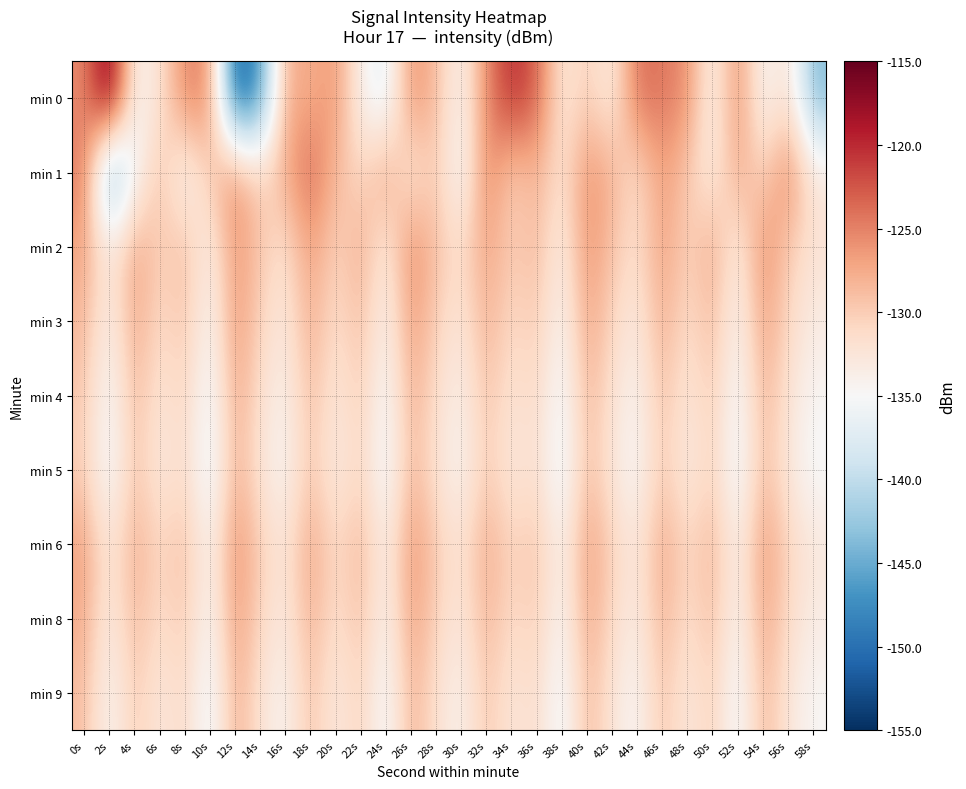

Reading right to left, list all the values displayed in this chart.

min 0: 58s=-143.7	56s=-131.3	54s=-135.4	52s=-125.2	50s=-134.8	48s=-125.6	46s=-124.4	44s=-123.7	42s=-133.6	40s=-129.9	38s=-133.0	36s=-123.0	34s=-119.9	32s=-125.3	30s=-134.9	28s=-128.8	26s=-125.4	24s=-137.7	22s=-134.2	20s=-126.1	18s=-127.9	16s=-127.5	14s=-146.8	12s=-152.2	10s=-125.5	8s=-125.0	6s=-132.1	4s=-134.8	2s=-115.0	0s=-125.6
min 1: 58s=-132.8	56s=-124.6	54s=-130.9	52s=-127.2	50s=-133.5	48s=-129.8	46s=-126.4	44s=-131.7	42s=-128.1	40s=-125.6	38s=-132.3	36s=-127.9	34s=-130.5	32s=-124.8	30s=-136.2	28s=-129.4	26s=-133.1	24s=-126.7	22s=-131.2	20s=-128.5	18s=-123.3	16s=-127.4	14s=-131.0	12s=-125.4	10s=-129.6	8s=-135.4	6s=-128.8	4s=-135.8	2s=-146.4	0s=-124.3
min 2: 58s=-132.2	56s=-129.9	54s=-125.4	52s=-133.7	50s=-127.3	48s=-130.6	46s=-126.5	44s=-131.8	42s=-129.3	40s=-125.7	38s=-133.9	36s=-128.4	34s=-130.2	32s=-126.7	30s=-131.6	28s=-129.1	26s=-125.2	24s=-133.4	22s=-127.5	20s=-130.8	18s=-126.3	16s=-132.0	14s=-129.6	12s=-125.9	10s=-134.1	8s=-128.7	6s=-130.4	4s=-126.8	2s=-133.2	0s=-127.1
min 3: 58s=-133.4	56s=-131.0	54s=-126.6	52s=-134.9	50s=-128.5	48s=-131.7	46s=-127.6	44s=-133.2	42s=-130.9	40s=-126.8	38s=-135.1	36s=-129.6	34s=-131.3	32s=-127.8	30s=-132.8	28s=-130.4	26s=-126.3	24s=-134.7	22s=-128.6	20s=-131.9	18s=-127.4	16s=-133.1	14s=-130.7	12s=-126.0	10s=-135.3	8s=-129.2	6s=-131.5	4s=-127.1	2s=-134.5	0s=-128.3
min 4: 58s=-134.7	56s=-132.2	54s=-127.9	52s=-136.1	50s=-129.6	48s=-132.9	46s=-128.8	44s=-134.5	42s=-132.1	40s=-128.0	38s=-136.3	36s=-130.8	34s=-132.4	32s=-129.0	30s=-134.0	28s=-131.6	26s=-127.5	24s=-135.9	22s=-129.7	20s=-133.0	18s=-128.5	16s=-134.2	14s=-131.8	12s=-127.1	10s=-136.5	8s=-130.4	6s=-132.6	4s=-128.3	2s=-135.7	0s=-129.5
min 5: 58s=-135.4	56s=-132.9	54s=-128.6	52s=-136.8	50s=-130.3	48s=-133.6	46s=-129.5	44s=-135.2	42s=-132.8	40s=-128.7	38s=-137.0	36s=-131.5	34s=-133.1	32s=-129.7	30s=-134.7	28s=-132.3	26s=-128.2	24s=-136.6	22s=-130.4	20s=-133.7	18s=-129.2	16s=-134.9	14s=-132.5	12s=-127.8	10s=-137.2	8s=-131.1	6s=-133.3	4s=-129.0	2s=-136.4	0s=-130.2
min 6: 58s=-132.8	56s=-130.6	54s=-126.1	52s=-134.4	50s=-128.0	48s=-131.2	46s=-127.1	44s=-132.9	42s=-130.5	40s=-126.3	38s=-134.6	36s=-129.1	34s=-130.8	32s=-127.3	30s=-132.3	28s=-129.9	26s=-125.8	24s=-134.2	22s=-128.1	20s=-131.4	18s=-126.9	16s=-132.6	14s=-130.2	12s=-125.5	10s=-134.8	8s=-128.8	6s=-131.0	4s=-127.6	2s=-133.0	0s=-126.8
min 8: 58s=-133.5	56s=-131.3	54s=-126.8	52s=-135.1	50s=-128.7	48s=-131.9	46s=-127.8	44s=-133.6	42s=-131.2	40s=-127.0	38s=-135.3	36s=-129.8	34s=-131.5	32s=-128.0	30s=-133.0	28s=-130.6	26s=-126.5	24s=-134.9	22s=-128.8	20s=-132.1	18s=-127.6	16s=-133.3	14s=-130.9	12s=-126.2	10s=-135.5	8s=-129.5	6s=-131.7	4s=-128.3	2s=-133.7	0s=-127.5
min 9: 58s=-134.8	56s=-132.6	54s=-128.1	52s=-136.4	50s=-130.0	48s=-133.2	46s=-129.1	44s=-134.9	42s=-132.5	40s=-128.3	38s=-136.6	36s=-131.1	34s=-132.8	32s=-129.3	30s=-134.3	28s=-131.9	26s=-127.8	24s=-136.2	22s=-130.1	20s=-133.4	18s=-128.9	16s=-134.6	14s=-132.2	12s=-127.5	10s=-136.8	8s=-130.8	6s=-133.0	4s=-129.6	2s=-135.0	0s=-128.8